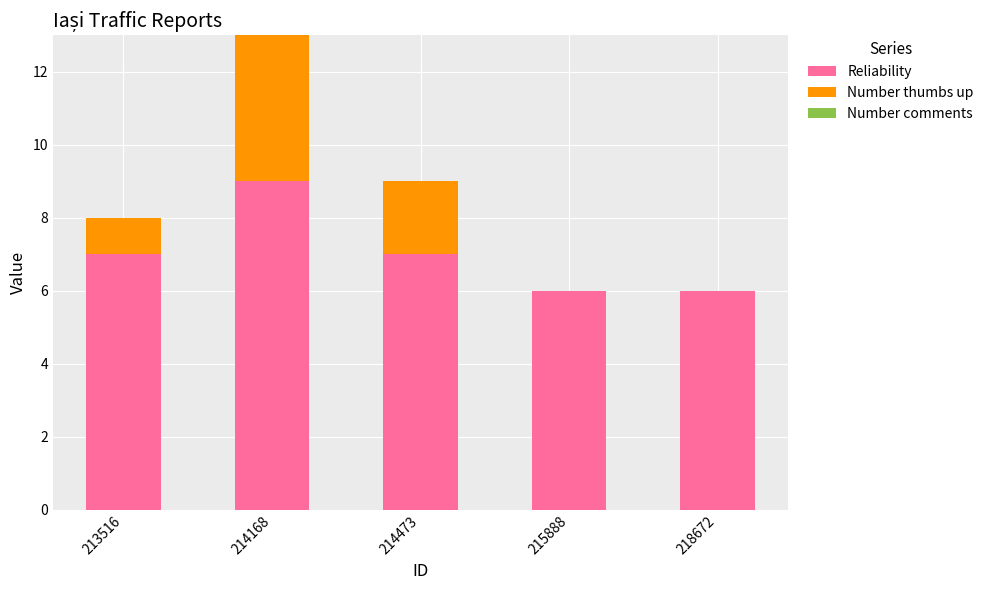

What is the sum of all Reliability values?

35